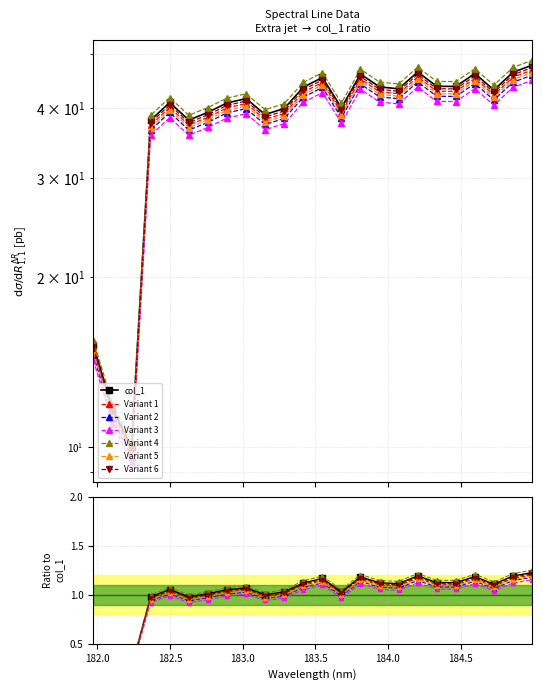

How many categories are shown in the chart?

24